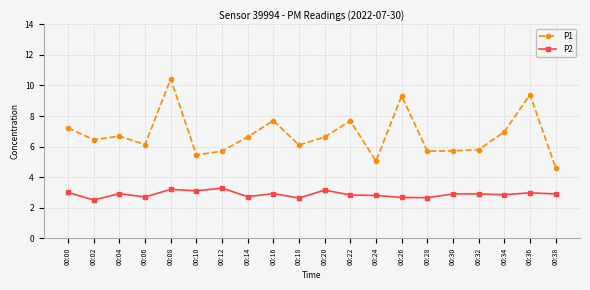

Which series has the widest spread of values?

P1